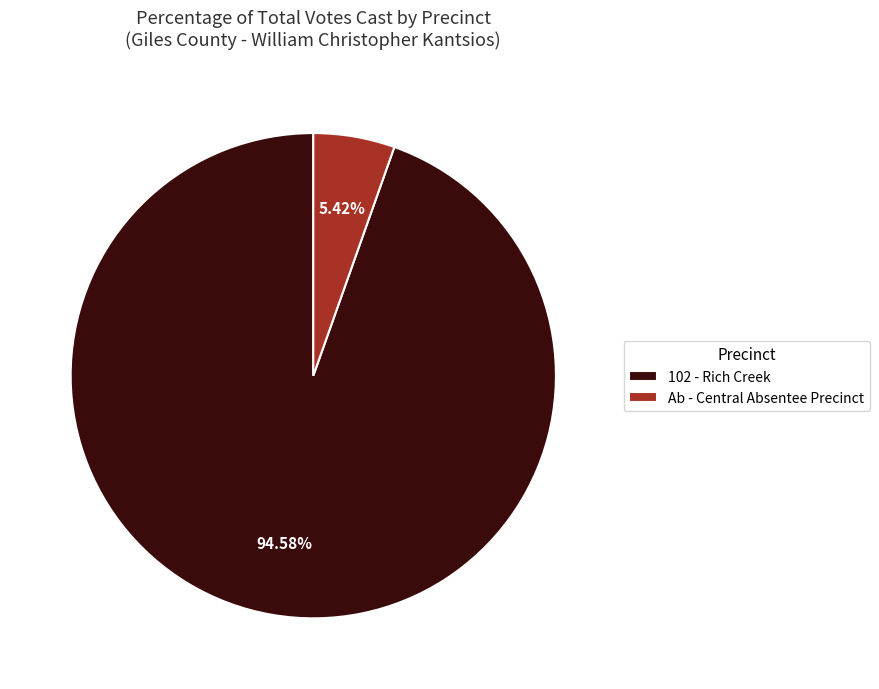

What is the total percentage of 102 - Rich Creek and Ab - Central Absentee Precinct?

100.0%